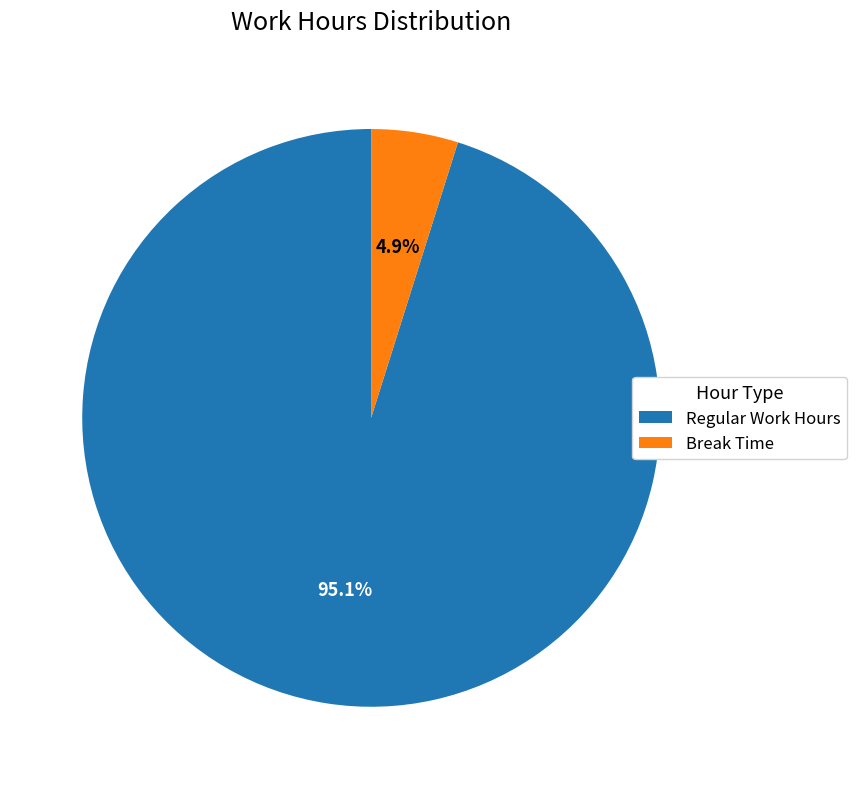

Combined, what portion of the pie is Break Time and Regular Work Hours?

100.0%